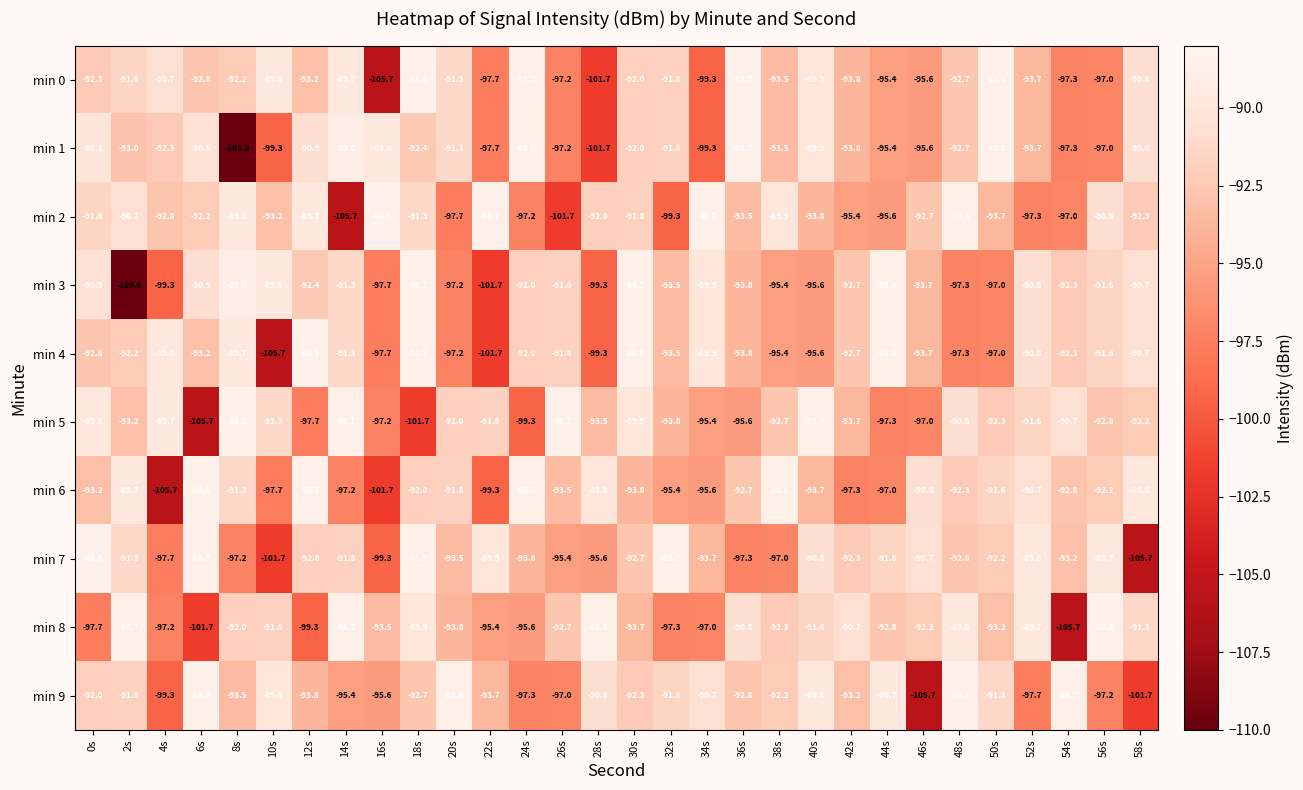

What is the sum of the min 6 values at 16s and 22s?

-201.0